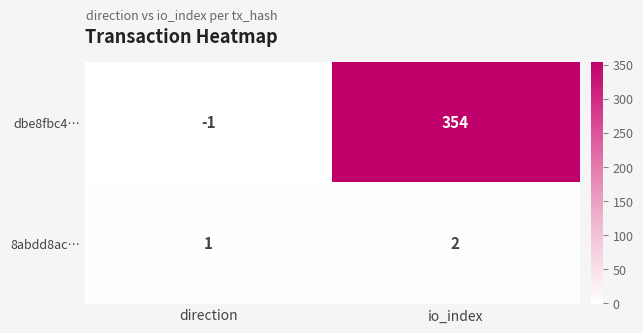

At io_index, list the series in order from smallest to largest.

8abdd8ac…, dbe8fbc4…